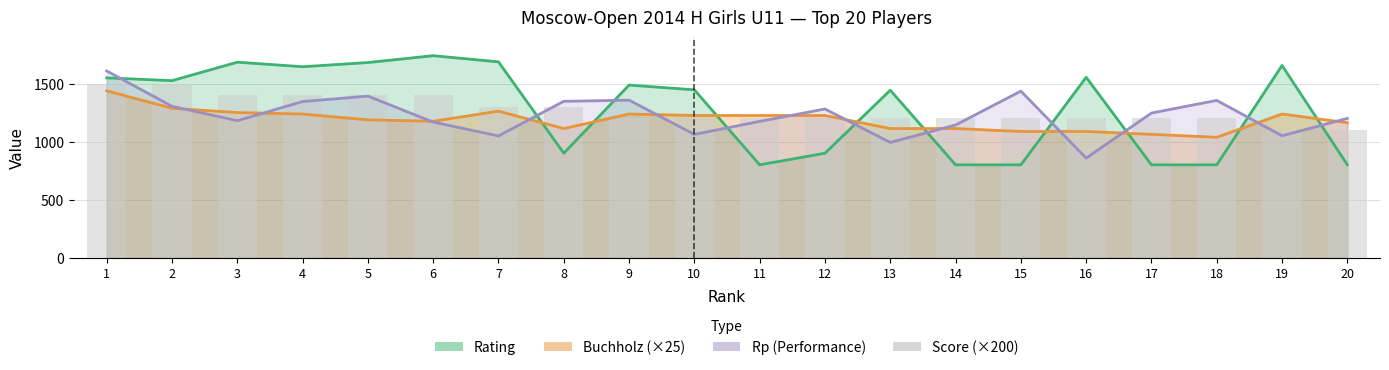

Read the value at 3, to the nearest 5.

1400